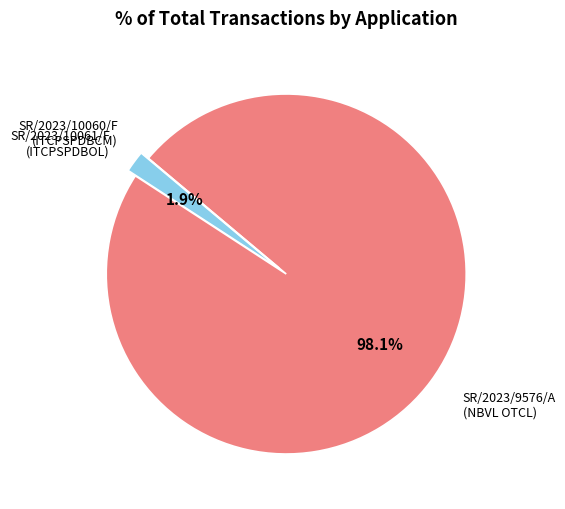

What percentage is NOT represented by SR/2023/9576/A (NBVL OTCL)?

1.9%